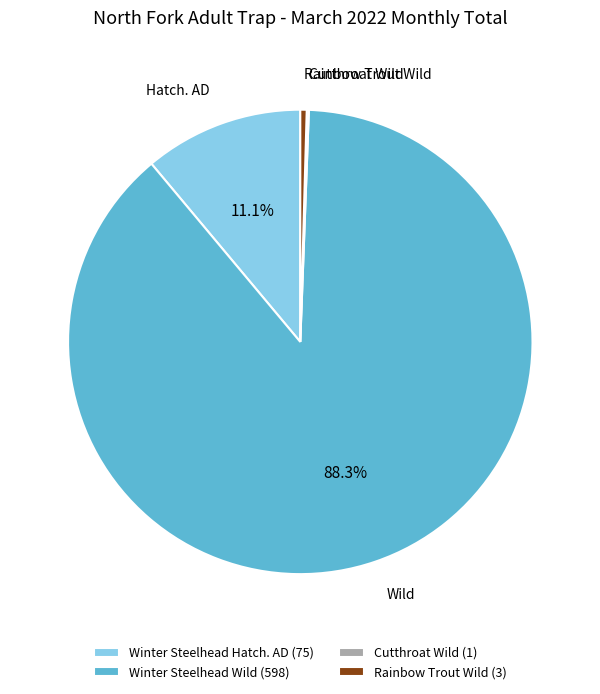

Is Winter Steelhead Wild the majority of the pie?

Yes